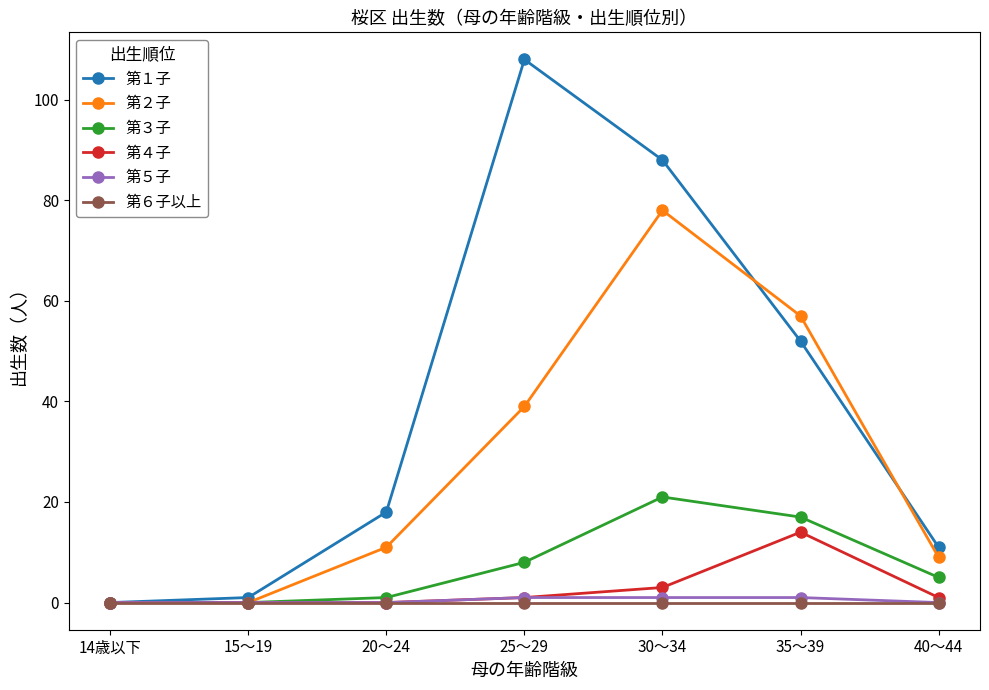

The 第１子 series shows 141 at 30～34. True or false?

False